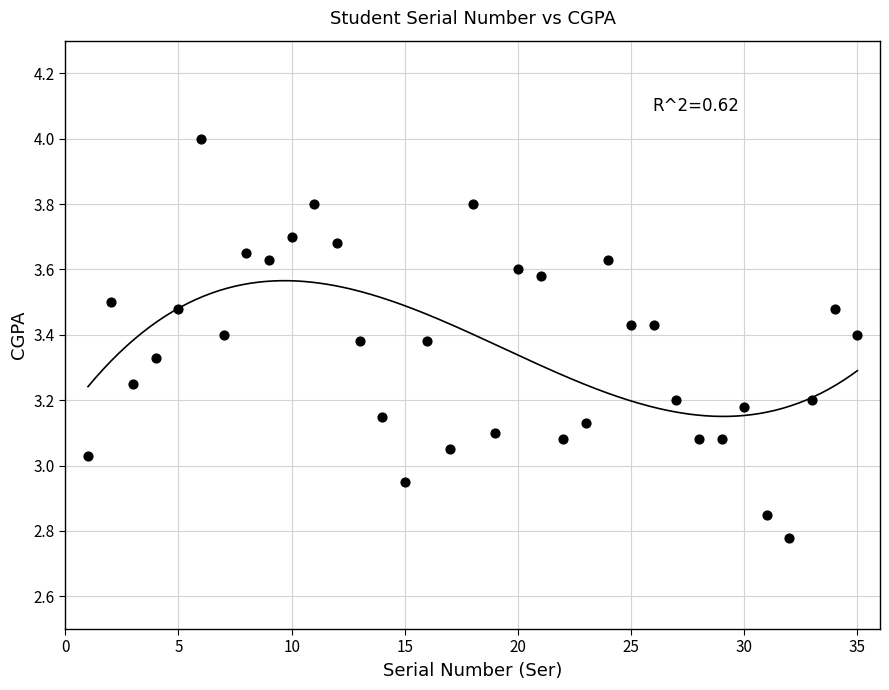

What is the range of X values (max minus min)?

34.0